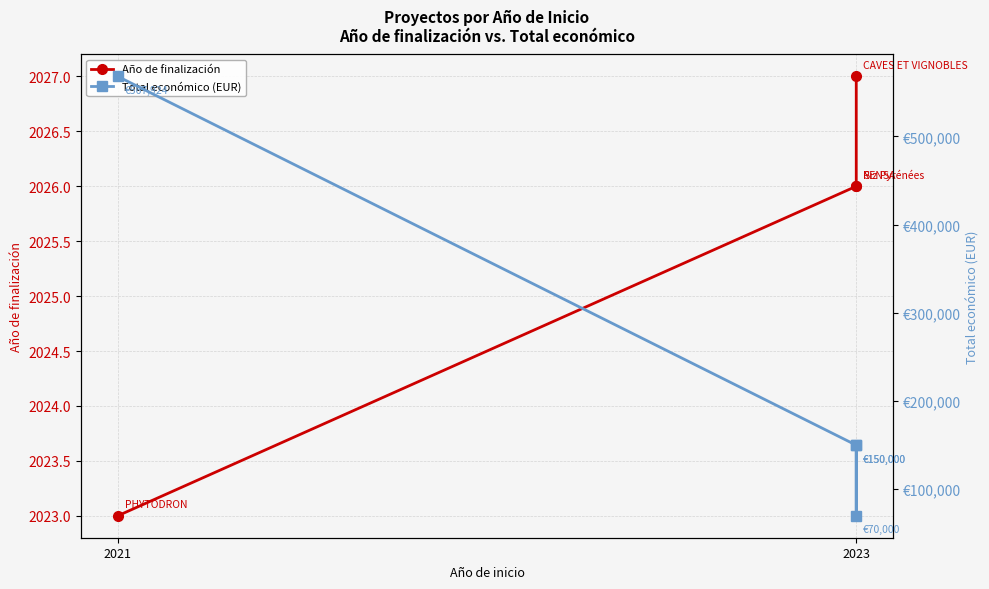

List the series in order of their overall mean, lowest first.

Año de finalización, Total económico (EUR)